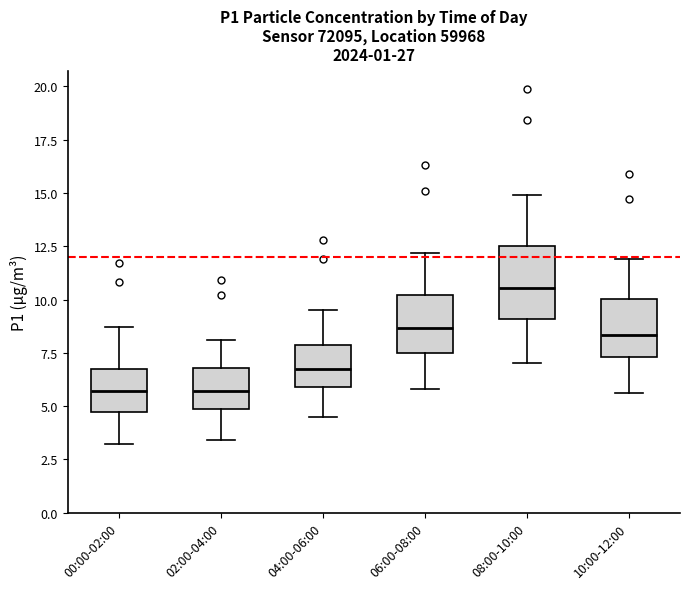

Comparing the boxes themselves (not the whiskers), which one is the tallest?

08:00-10:00